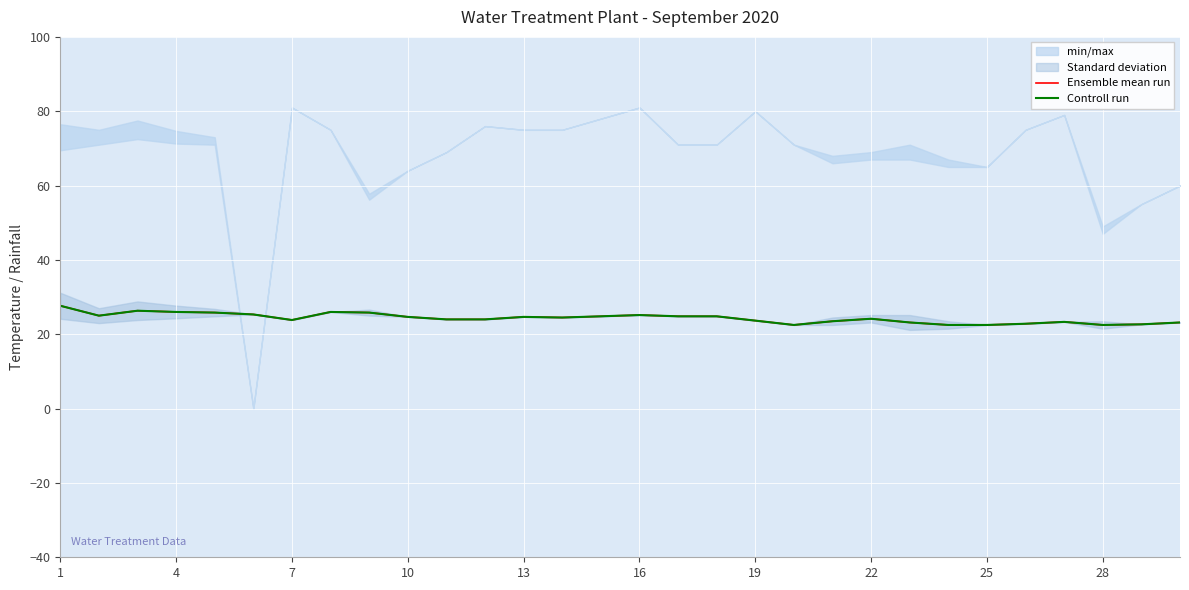

Where does the Ensemble mean run series first go above 24?

1